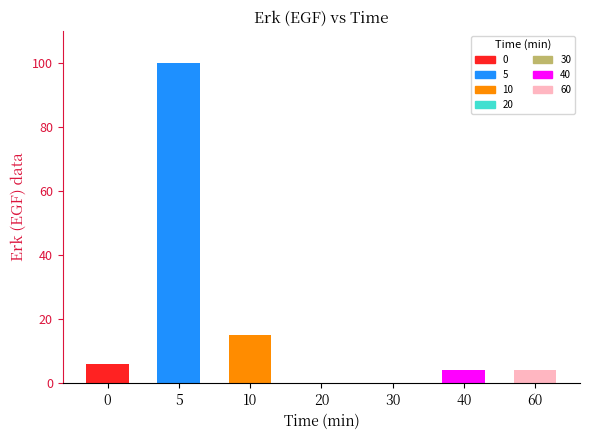

Count the number of categories in the chart.

7